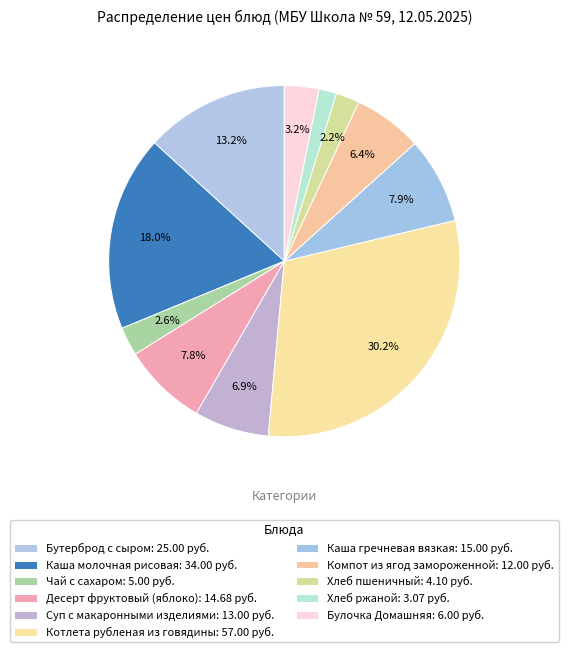

Do Десерт фруктовый (яблоко) and Каша молочная рисовая together represent more than half of the pie?

No